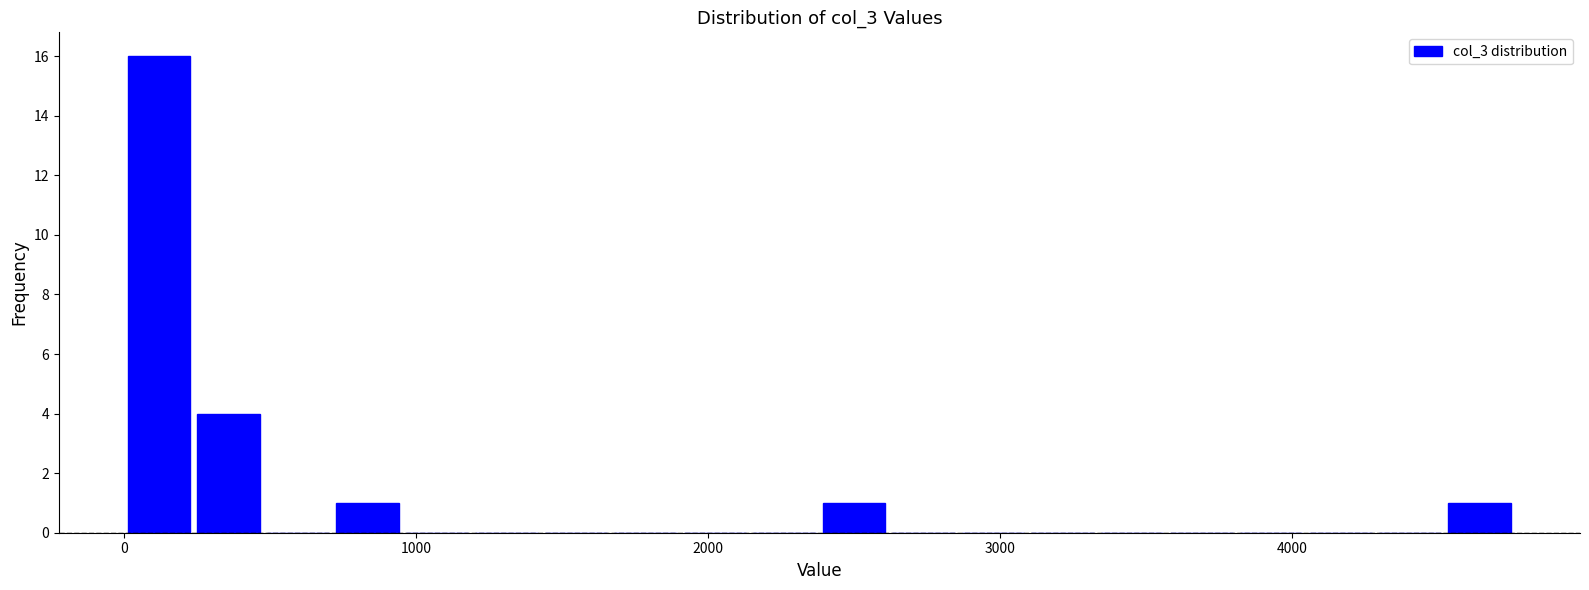

Read against the x-axis, roughly where is the centre of the tallest bar?

100